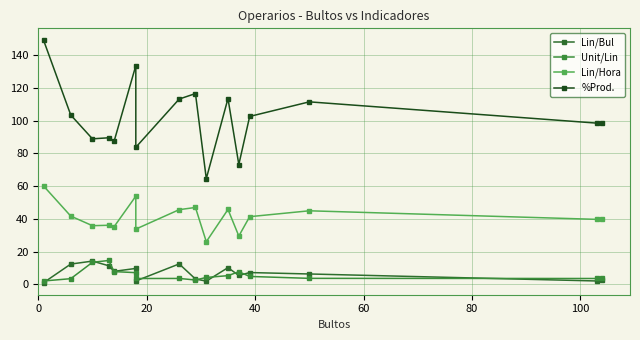

What is the minimum value shown in the chart?

1.0